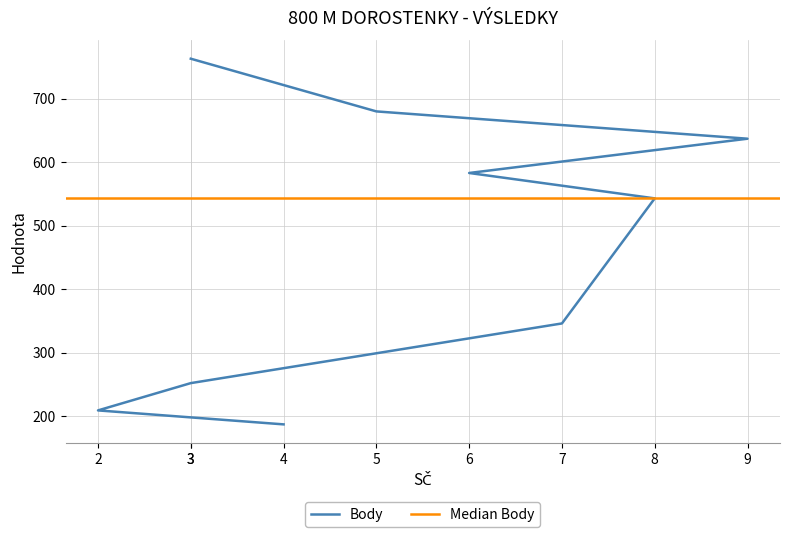

True or false: the data shows 1107 at 9.

False